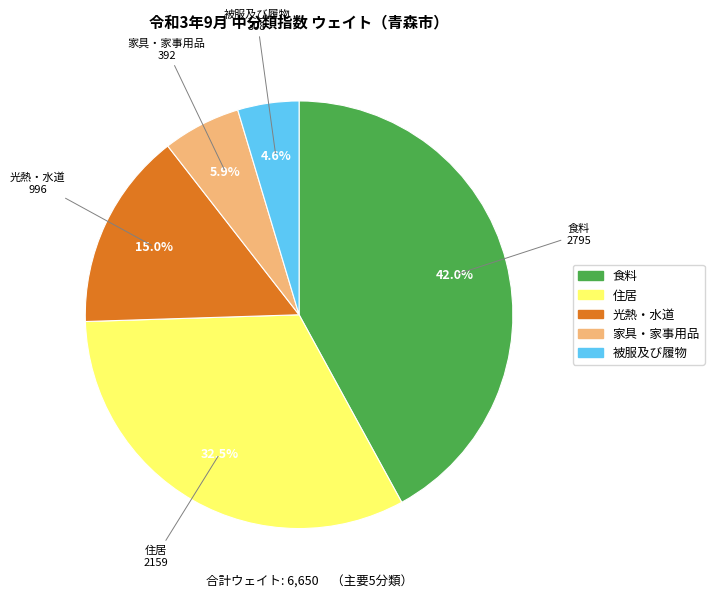

The 被服及び履物 slice represents 16% of the pie. True or false?

False